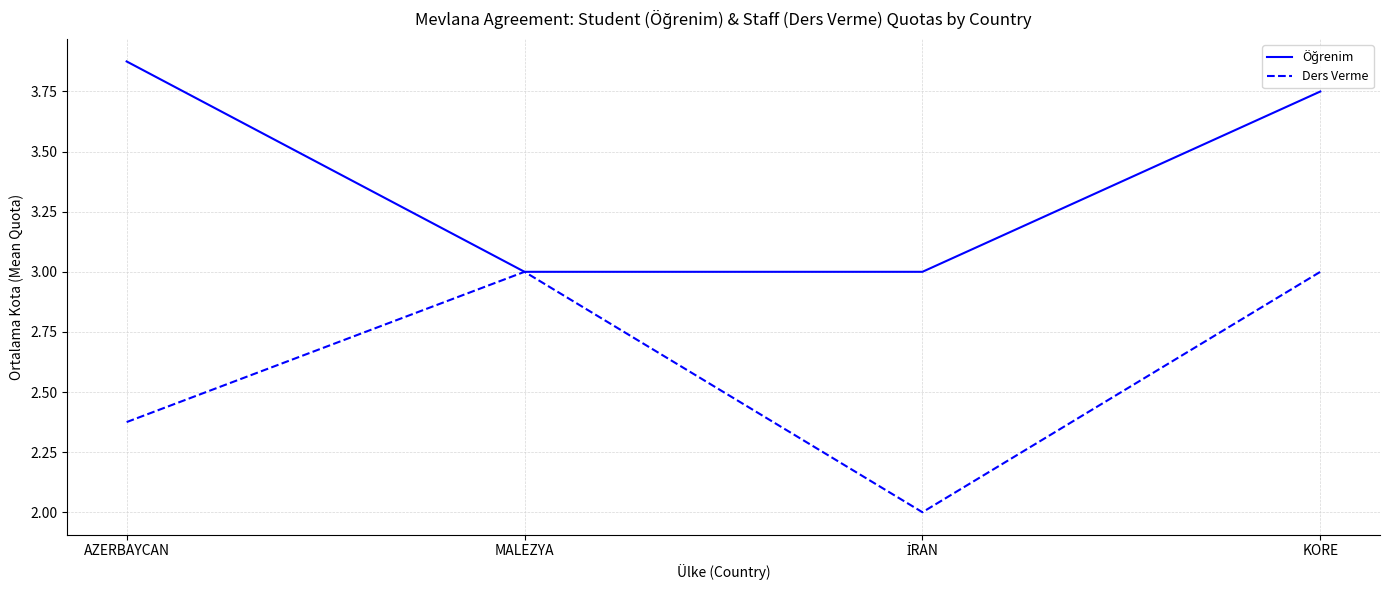

Count the number of categories in the chart.

4